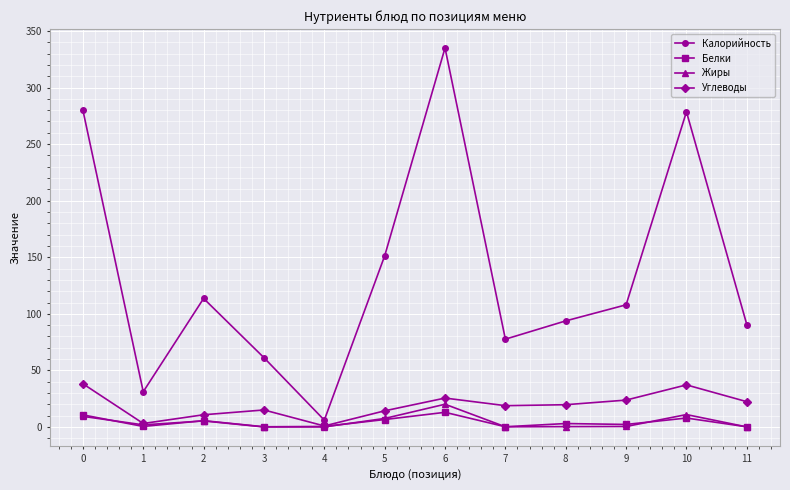

True or false: Углеводы has more than 1 interior local peaks.

True